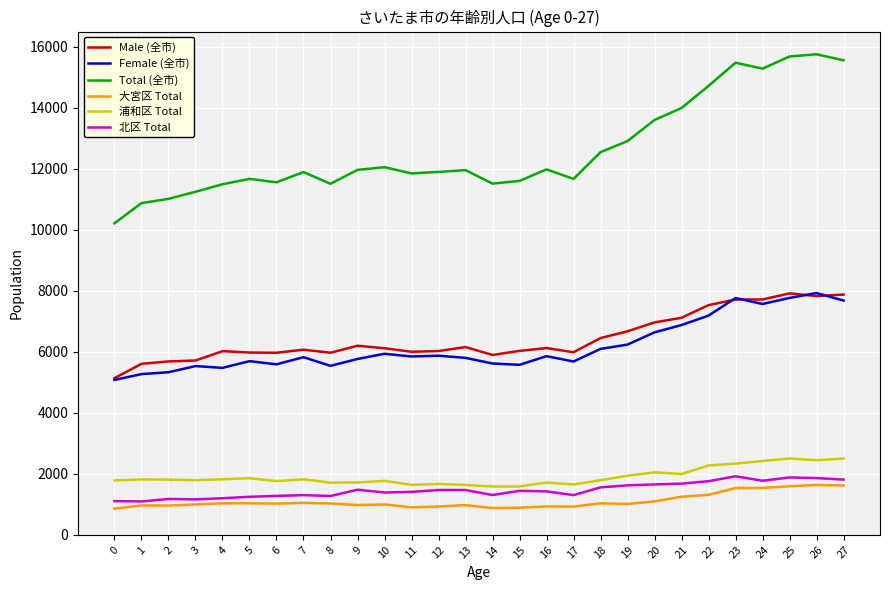

True or false: Female (全市) and 北区 Total cross at least once.

False